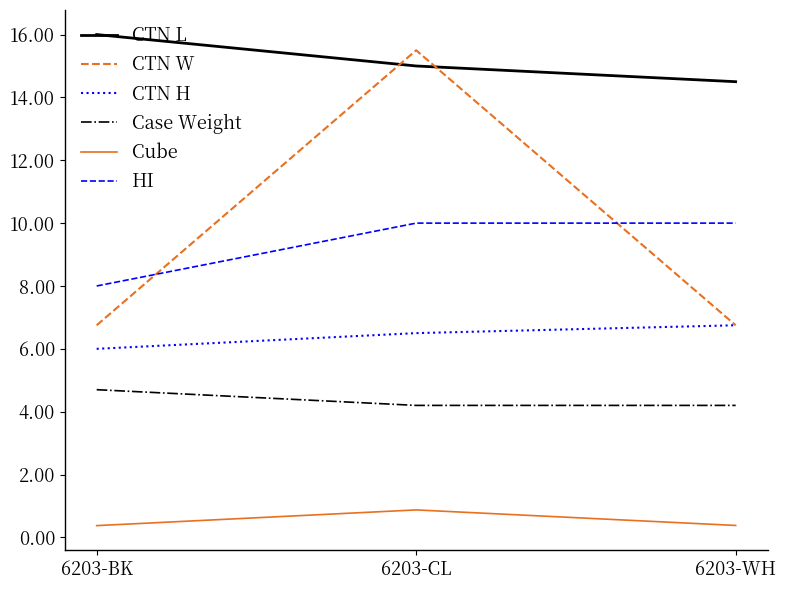

Reading left to right, what are all the values shown in this chart?

CTN L: 6203-BK=16.0	6203-CL=15.0	6203-WH=14.5
CTN W: 6203-BK=6.8	6203-CL=15.5	6203-WH=6.8
CTN H: 6203-BK=6.0	6203-CL=6.5	6203-WH=6.8
Case Weight: 6203-BK=4.7	6203-CL=4.2	6203-WH=4.2
Cube: 6203-BK=0.4	6203-CL=0.9	6203-WH=0.4
HI: 6203-BK=8.0	6203-CL=10.0	6203-WH=10.0